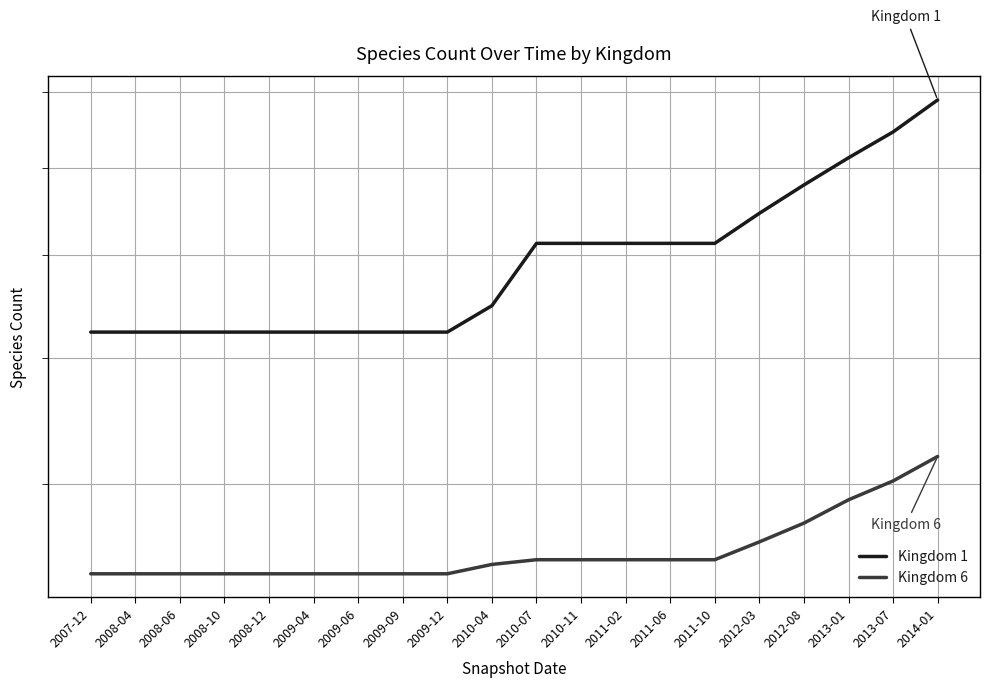

True or false: Kingdom 6 has more than 0 interior local peaks.

False